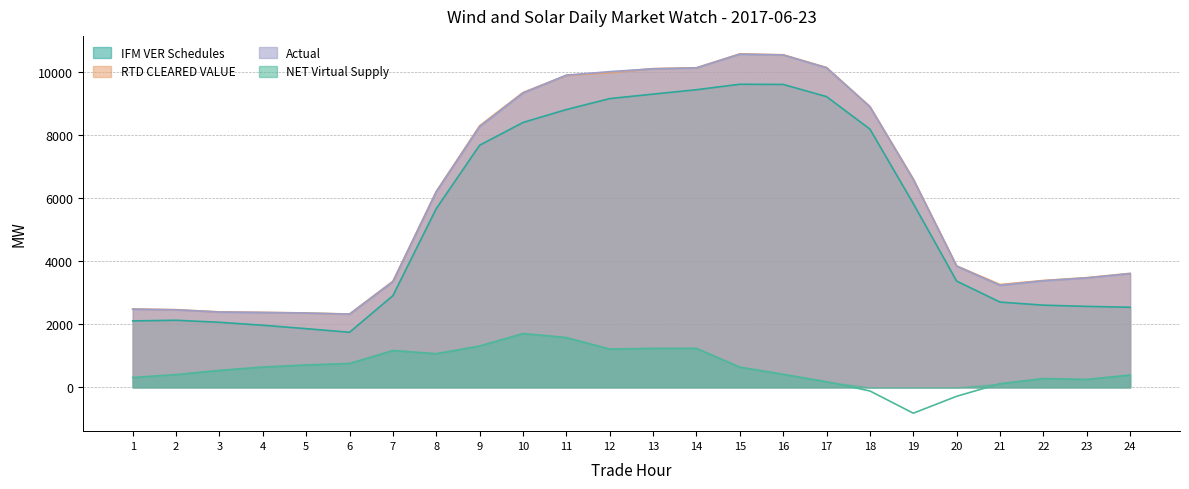

True or false: Actual has a value of 8895.1 at 18.

True